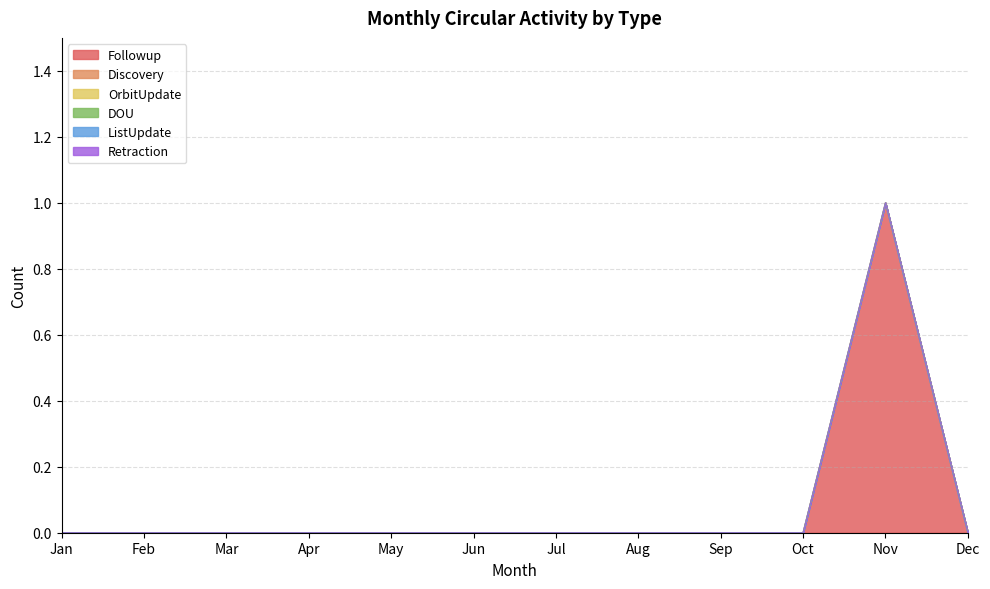

At which category is the sum across all series the highest?

Nov